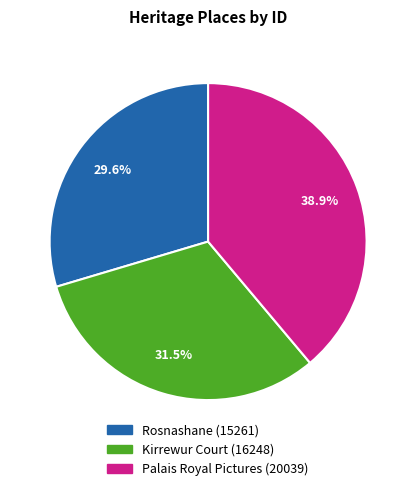

Which category has the smallest portion of the pie?

Rosnashane